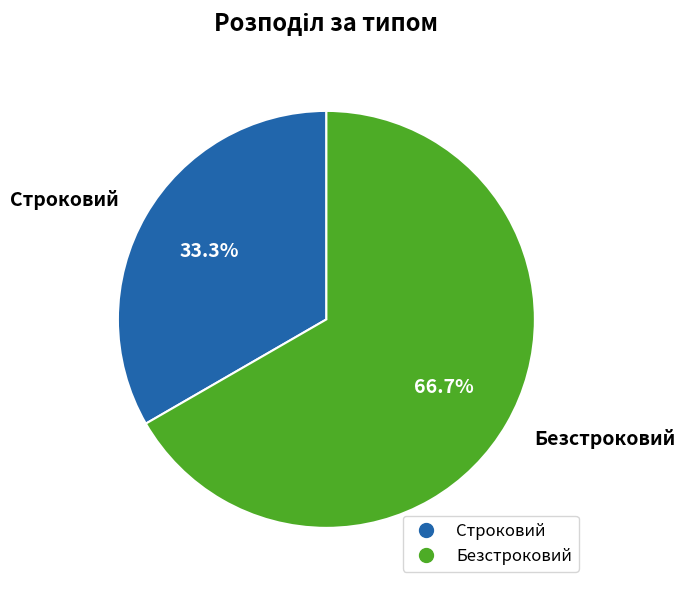

Do Строковий and Безстроковий together represent more than half of the pie?

Yes